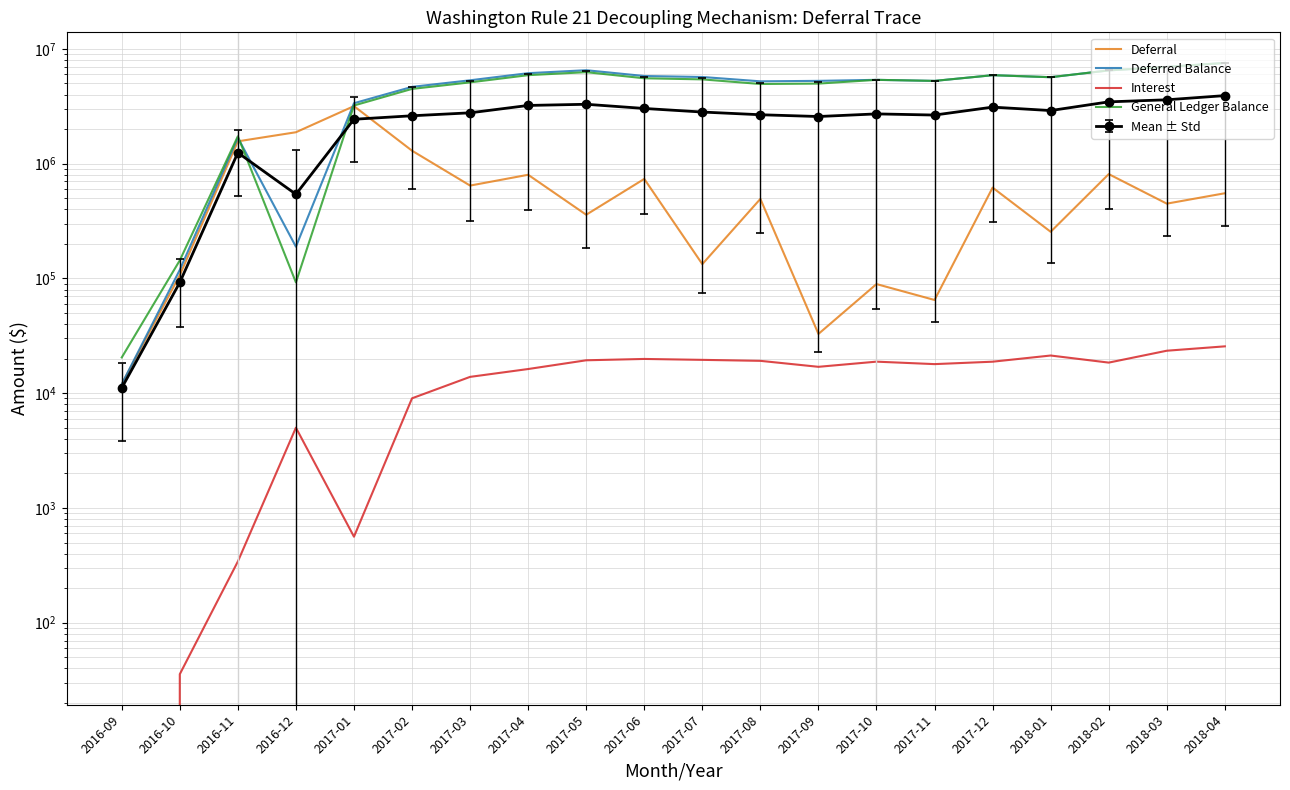

Where is the first local maximum for General Ledger Balance?

2016-11